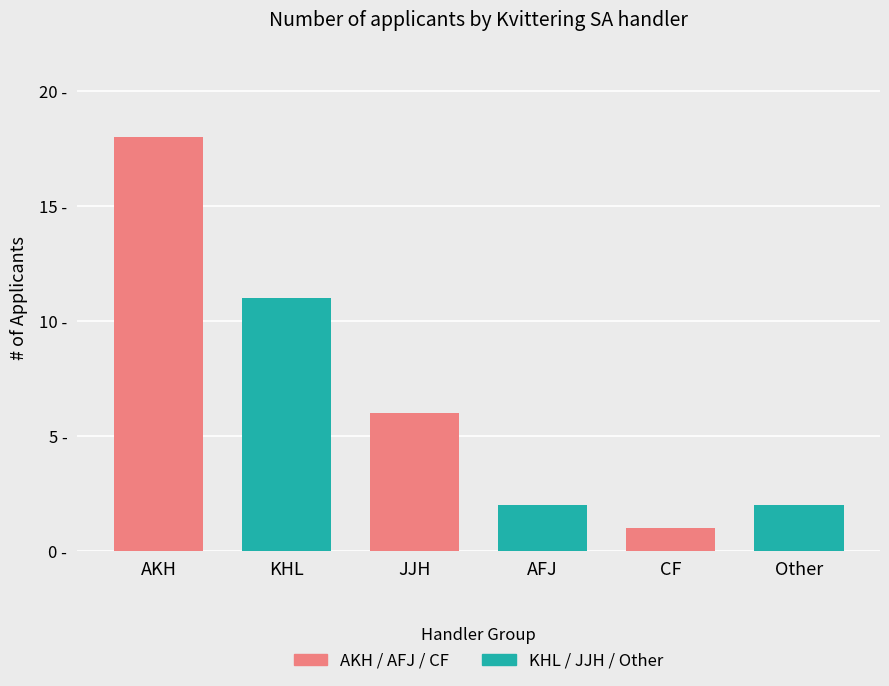

Does the chart contain stacked bars?

No